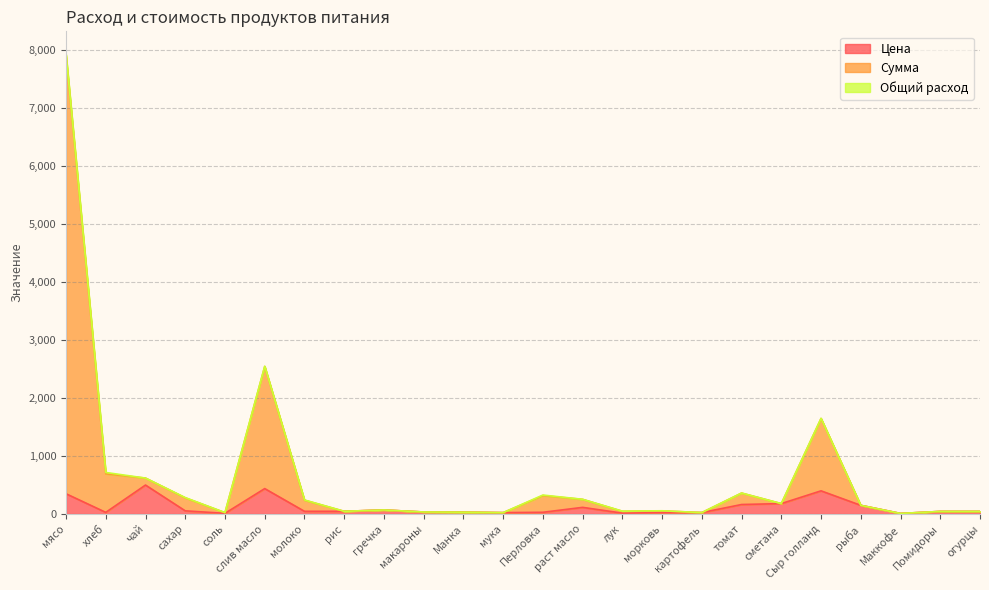

Which category has the highest value in the Сумма series?

мясо